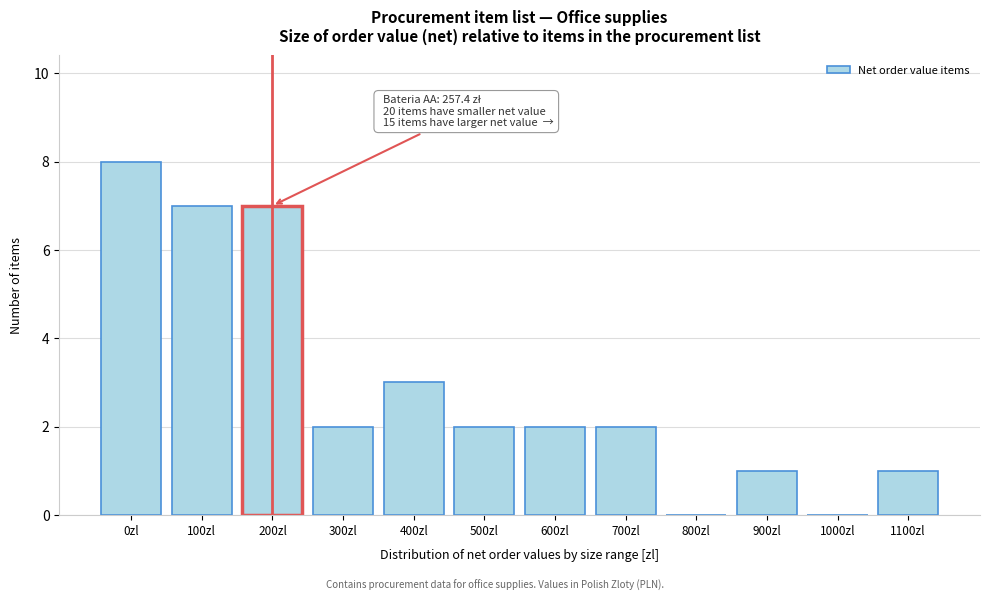

Reading left to right, transcribe all the data shown in this chart.

0zl=8	100zl=7	200zl=7	300zl=2	400zl=3	500zl=2	600zl=2	700zl=2	800zl=0	900zl=1	1000zl=0	1100zl=1